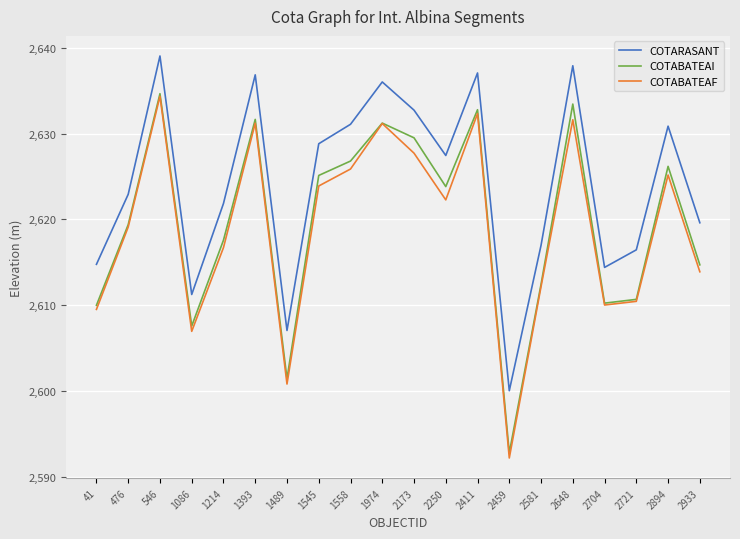

True or false: COTABATEAI and COTARASANT cross at least once.

False